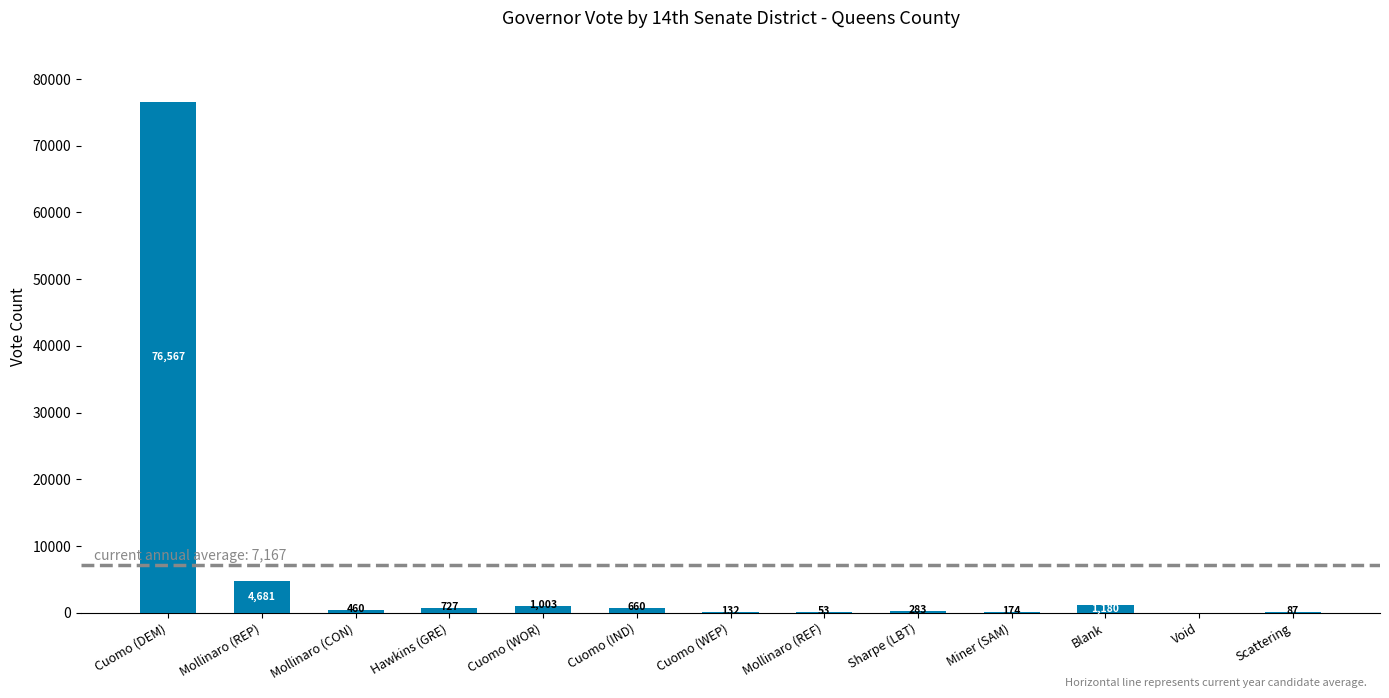

What is the average value?

6616